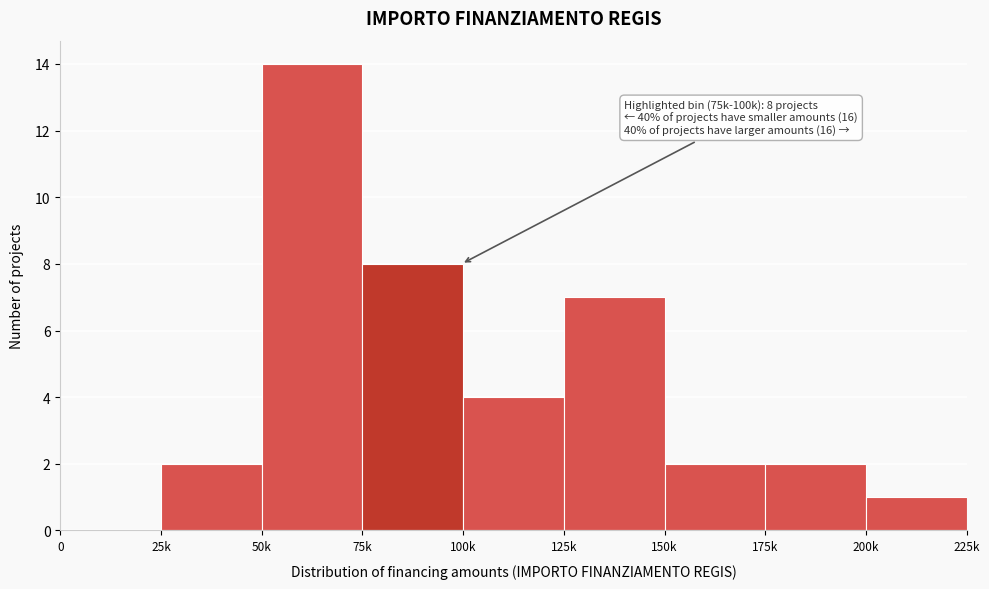

Reading left to right, what are all the values shown in this chart?

0=0	25k=2	50k=14	75k=8	100k=4	125k=7	150k=2	175k=2	200k=1